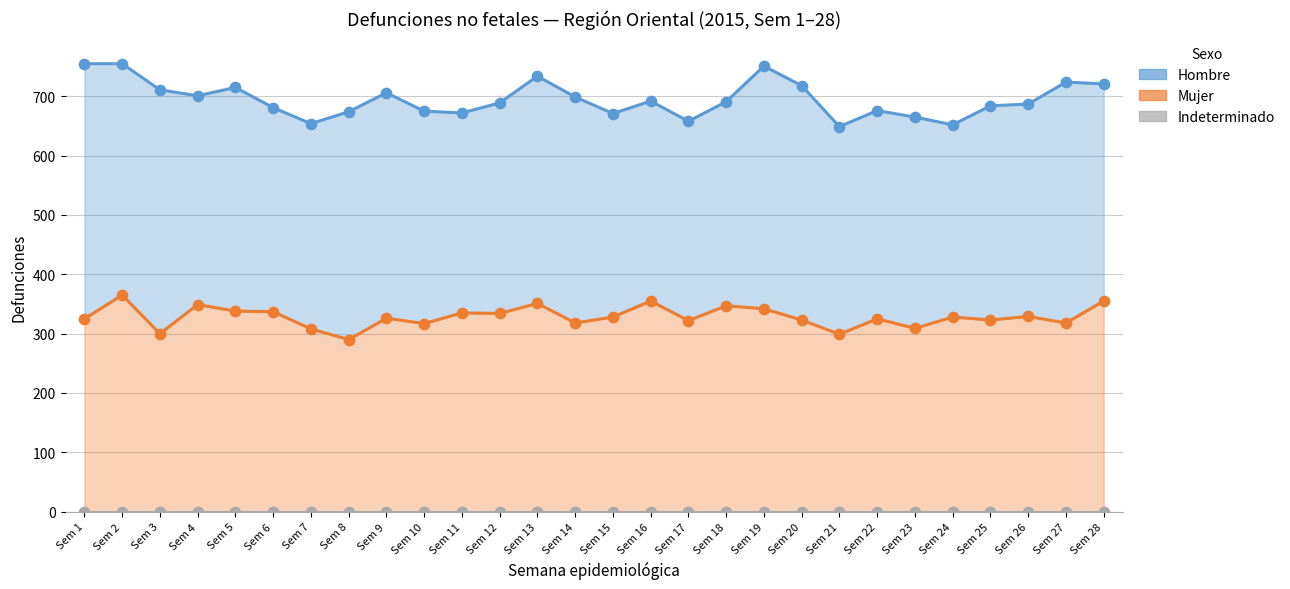

Which series has the widest spread of Y values?

Hombre